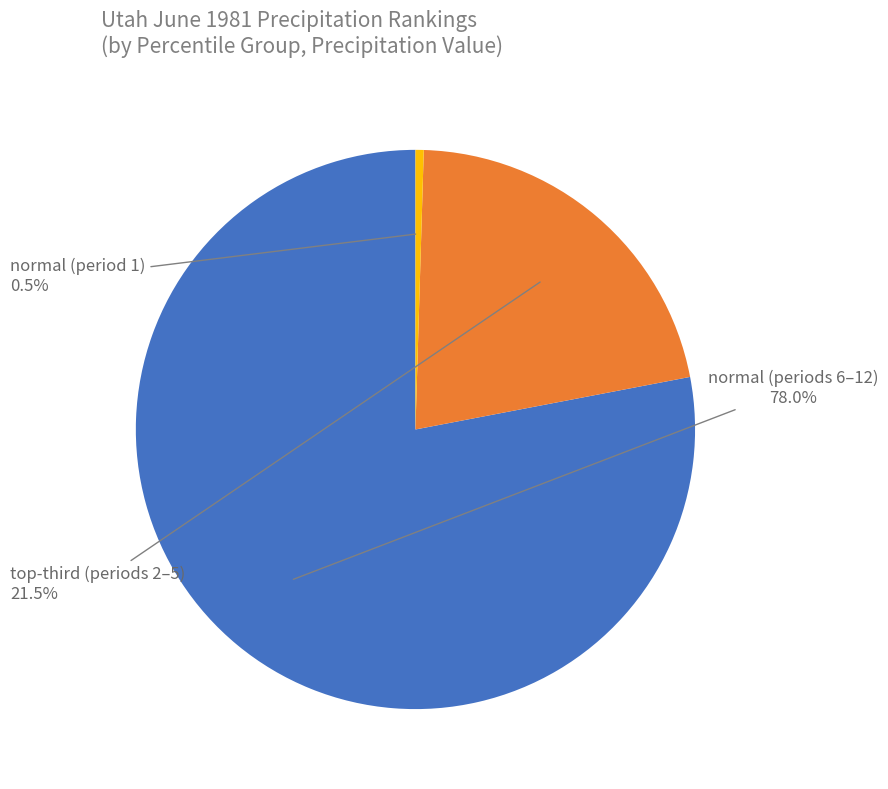

Is there any slice that represents more than half of the pie?

Yes